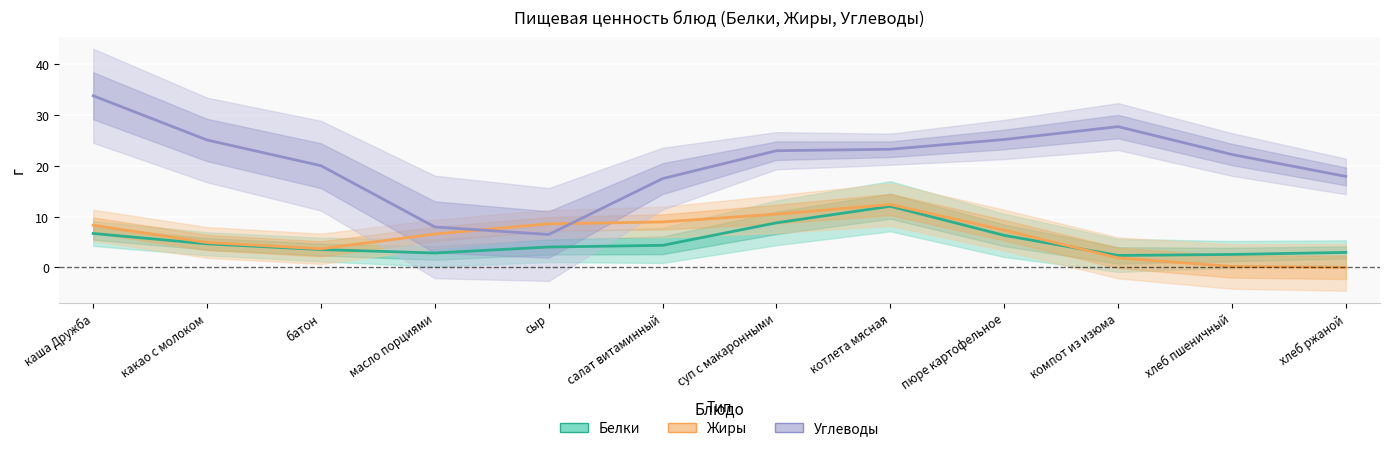

At which category is the sum across all series the highest?

каша Дружба